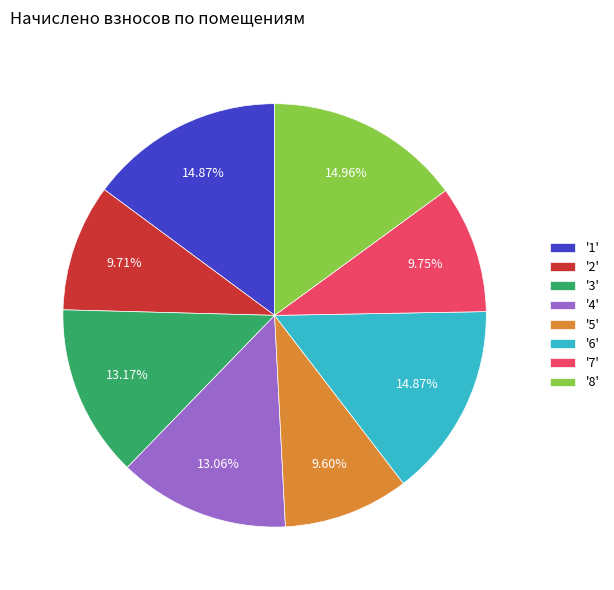

Does any single category account for the majority?

No